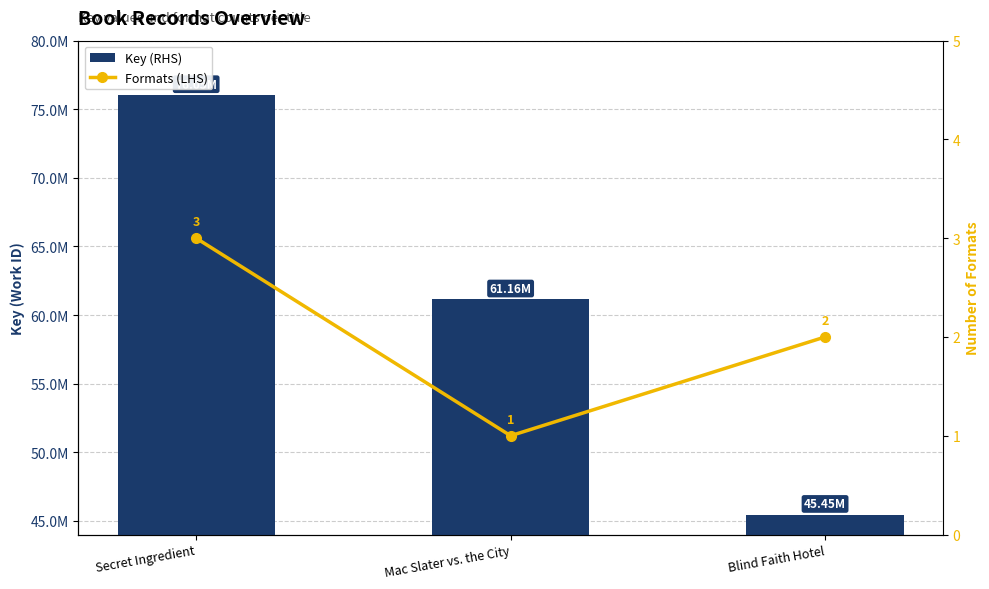

Is the value of Key (RHS) at Blind Faith Hotel greater than the value of Formats (LHS) at Blind Faith Hotel?

Yes